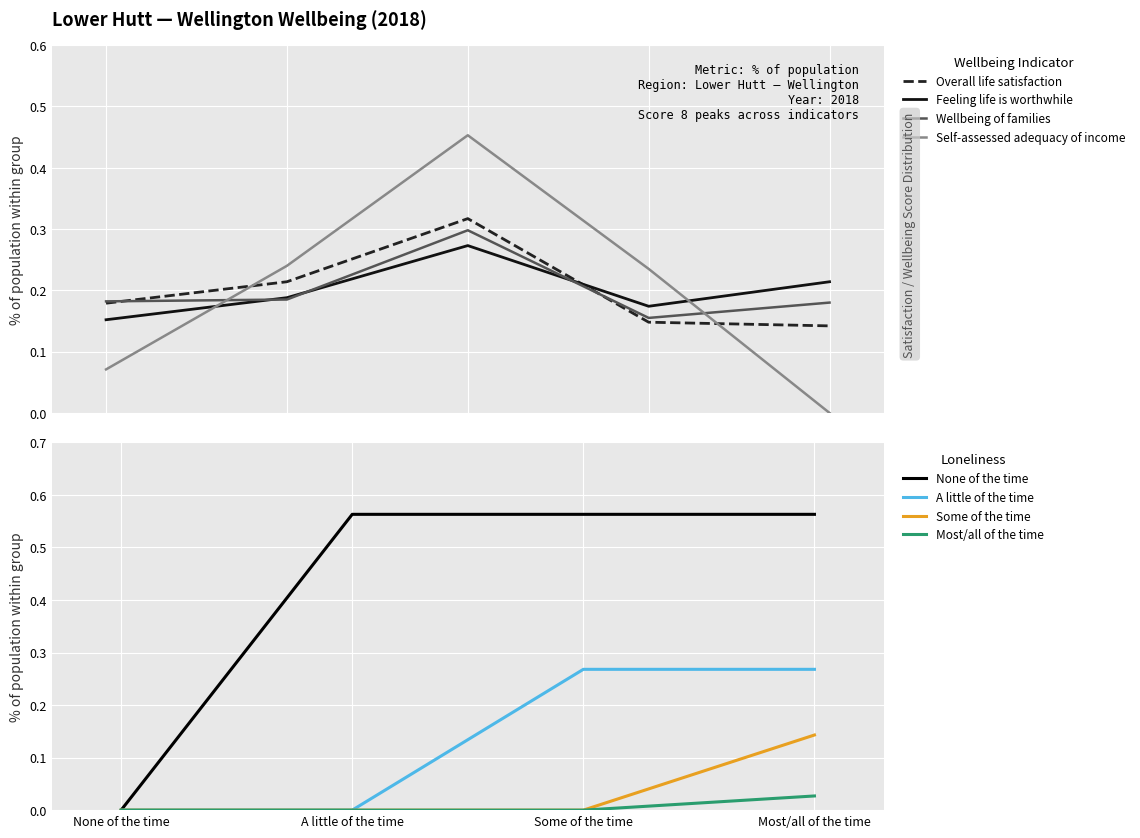

What is the difference between the maximum and minimum values in the Wellbeing of families series?

0.1